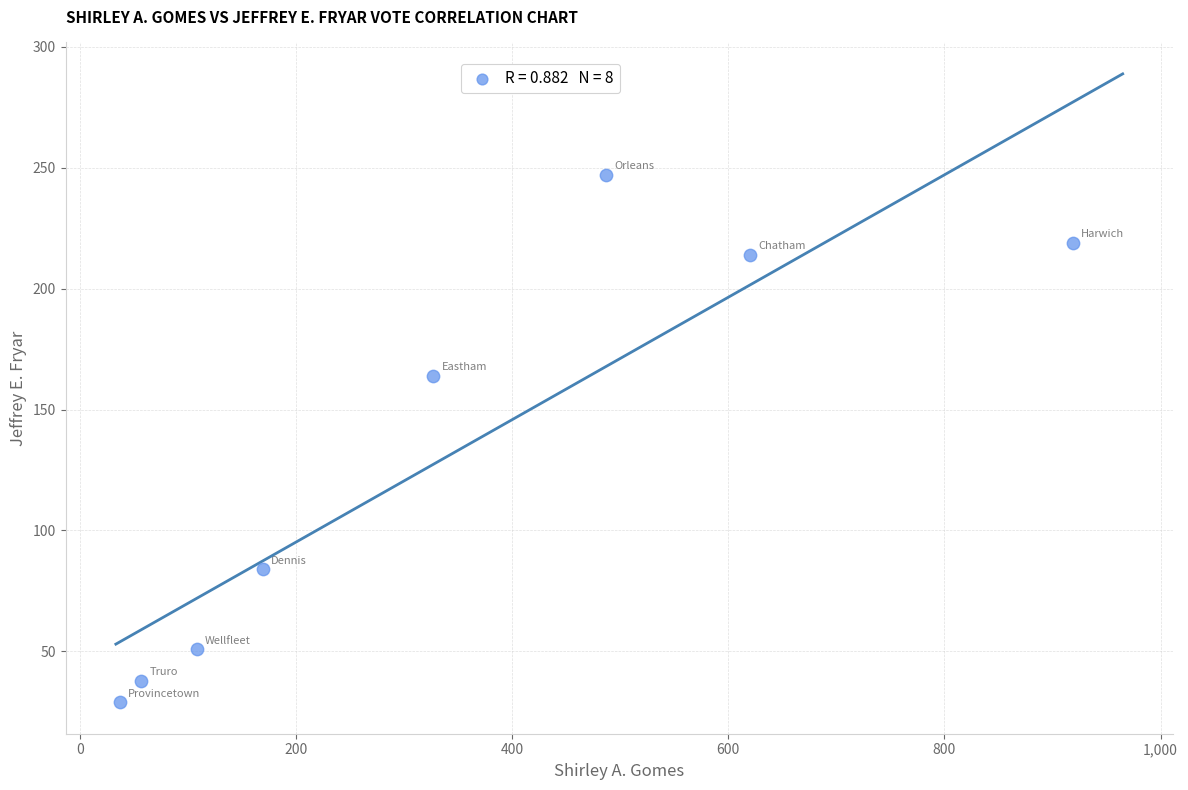

What Y value in the scatter plot is closest to 138?

164